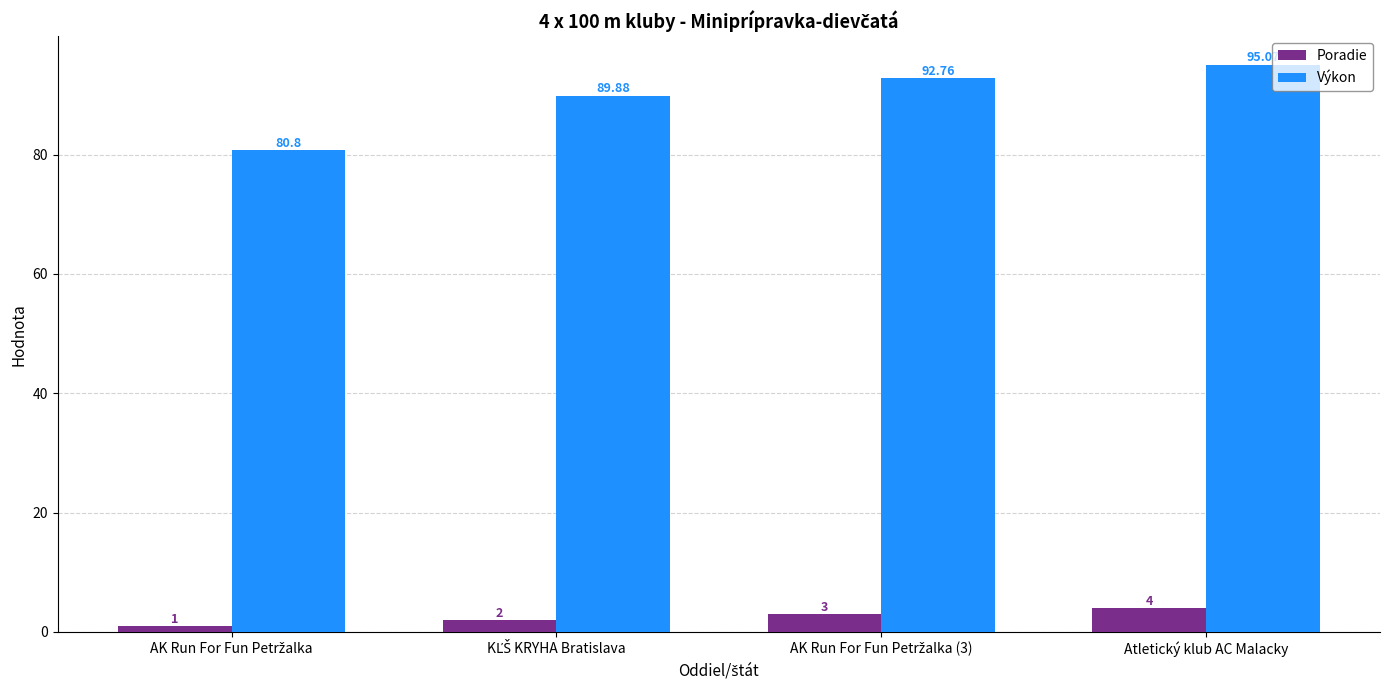

Which series has the largest range (max minus min)?

Výkon